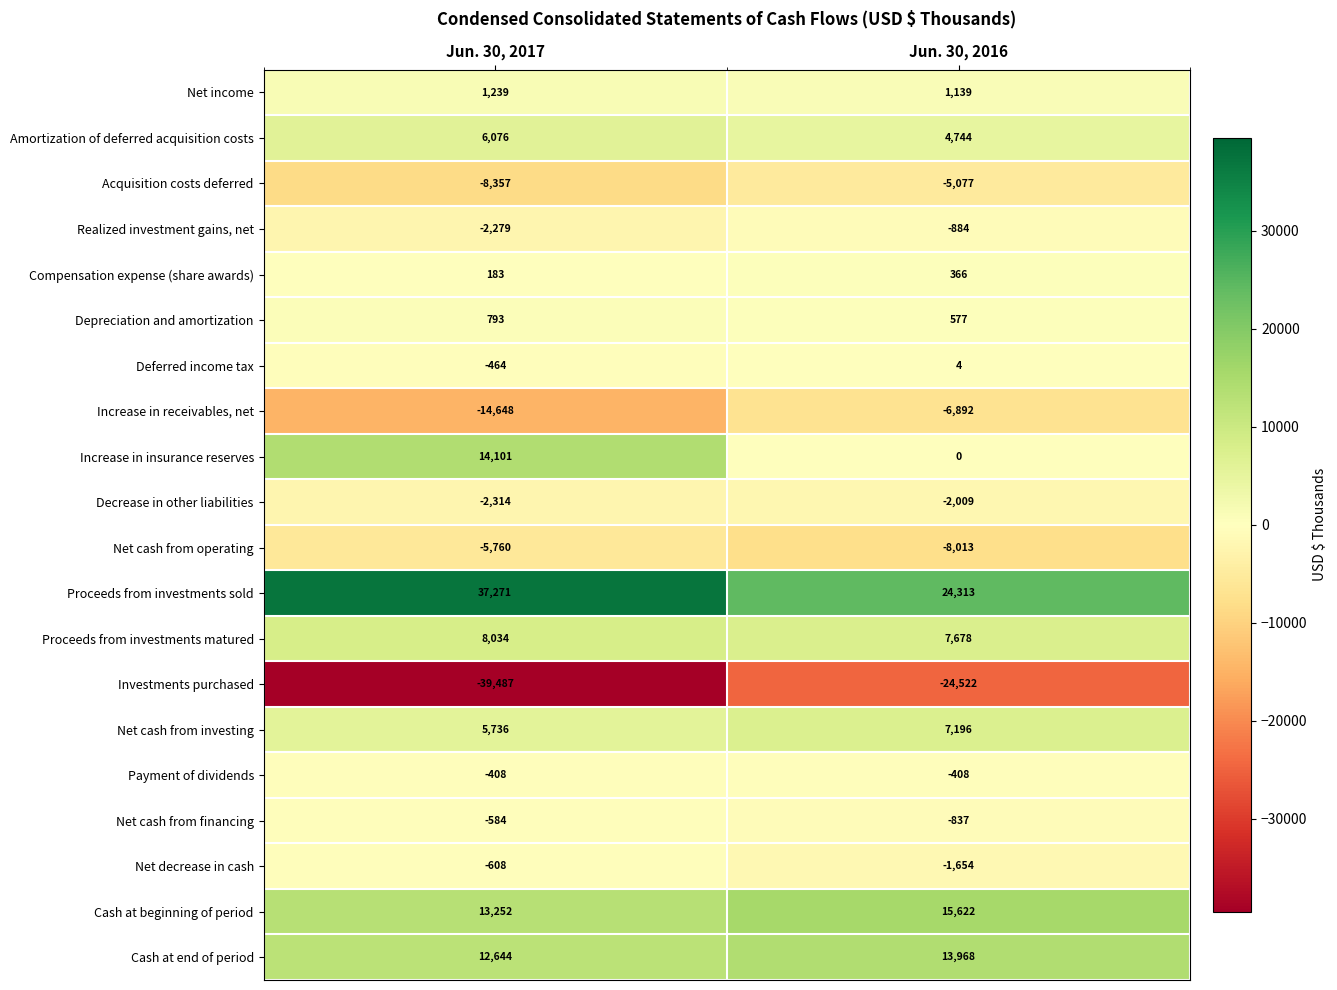

Rank the series by their maximum value, from lowest to highest.

Investments purchased, Increase in receivables, net, Net cash from operating, Acquisition costs deferred, Decrease in other liabilities, Realized investment gains, net, Net decrease in cash, Net cash from financing, Payment of dividends, Deferred income tax, Compensation expense (share awards), Depreciation and amortization, Net income, Amortization of deferred acquisition costs, Net cash from investing, Proceeds from investments matured, Cash at end of period, Increase in insurance reserves, Cash at beginning of period, Proceeds from investments sold